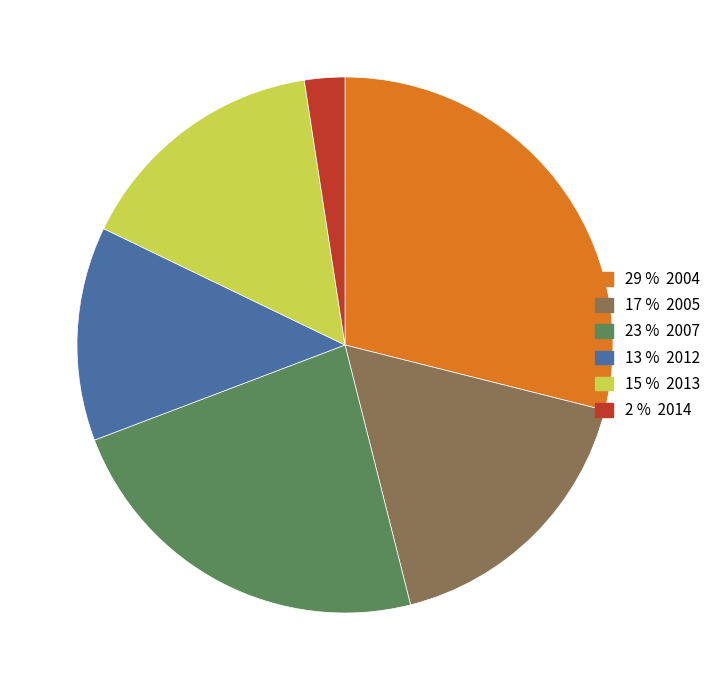

Does any single category account for the majority?

No